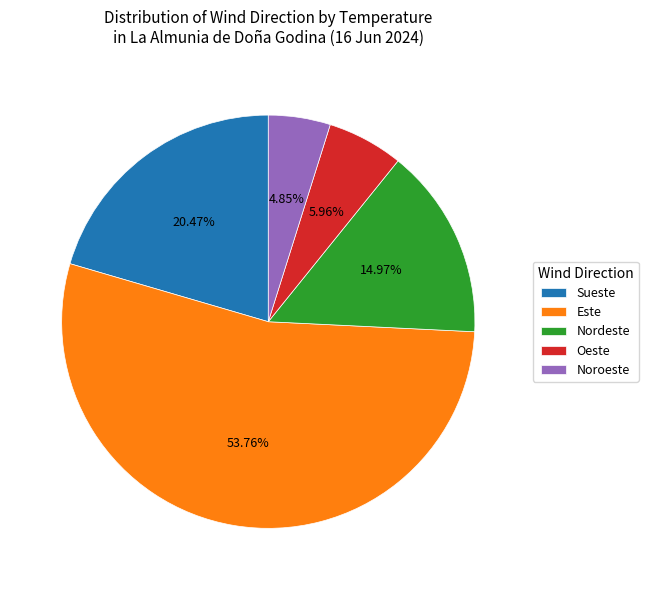

What is the smallest slice in the pie chart?

Noroeste